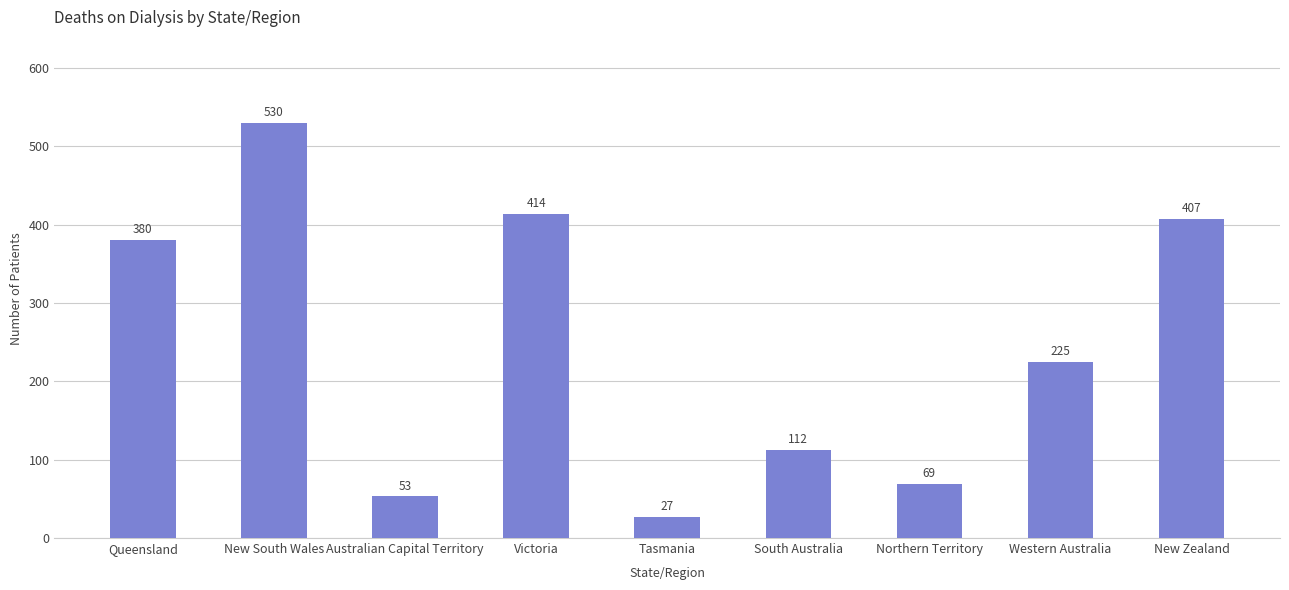

What is the difference between the maximum and second lowest values?

477